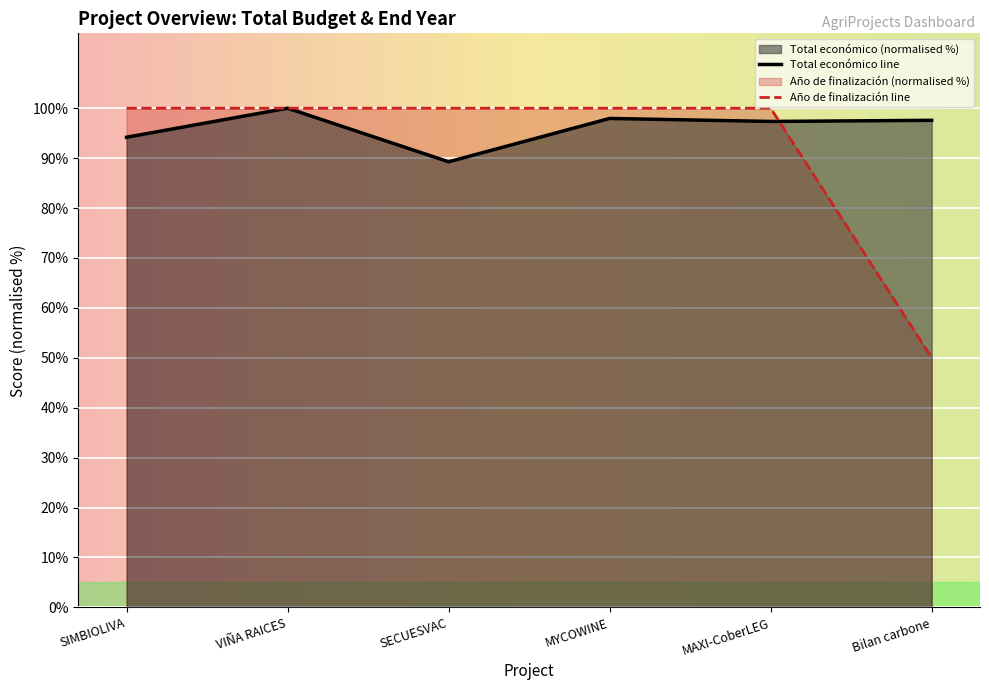

Is the value of Total económico at SECUESVAC greater than the value of Año de finalización at Bilan carbone?

Yes